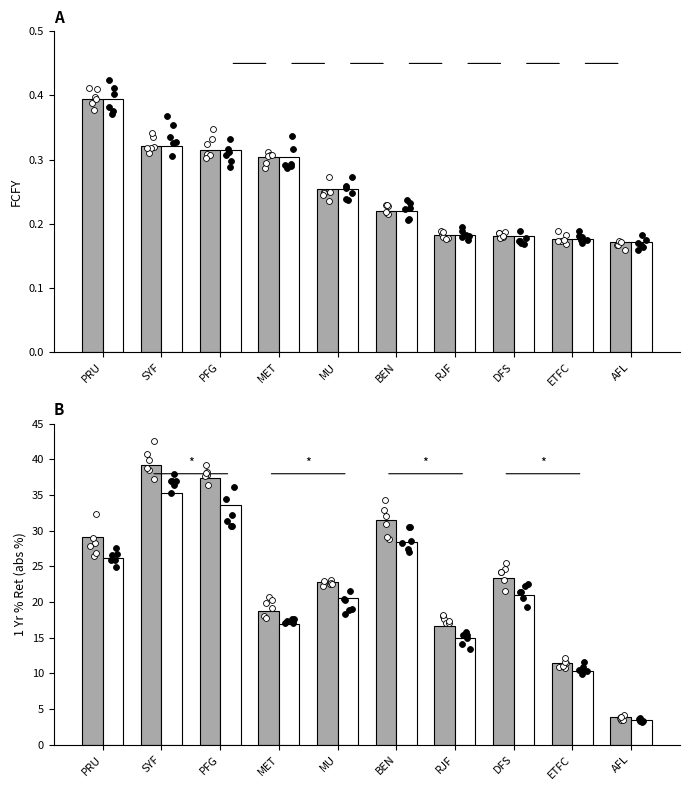

Which series contains the lowest Y value?

FCFY (gray)